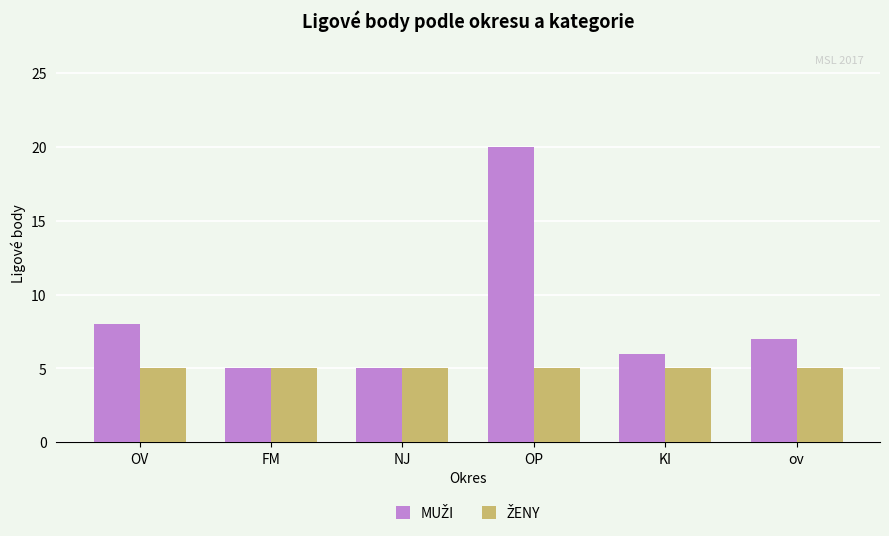

Are the bars grouped side by side (vs. stacked)?

Yes